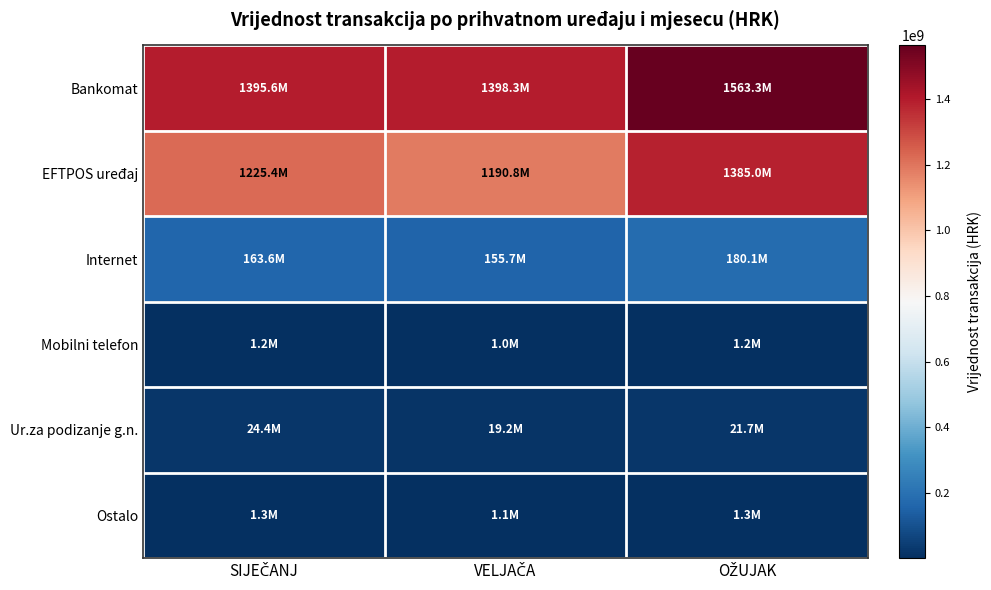

Reading left to right, extract all data points from this chart.

Bankomat: SIJEČANJ=1395649380	VELJAČA=1398300547	OŽUJAK=1563346036
EFTPOS uređaj: SIJEČANJ=1225385155	VELJAČA=1190822890	OŽUJAK=1384978874
Internet: SIJEČANJ=163575590	VELJAČA=155728936	OŽUJAK=180069120
Mobilni telefon: SIJEČANJ=1151550	VELJAČA=1034143	OŽUJAK=1192257
Ur.za podizanje g.n.: SIJEČANJ=24370571	VELJAČA=19244294	OŽUJAK=21661471
Ostalo: SIJEČANJ=1315385	VELJAČA=1149974	OŽUJAK=1259947